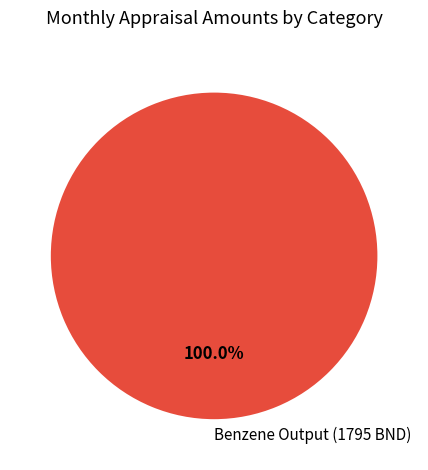

Is there any slice that represents more than half of the pie?

Yes